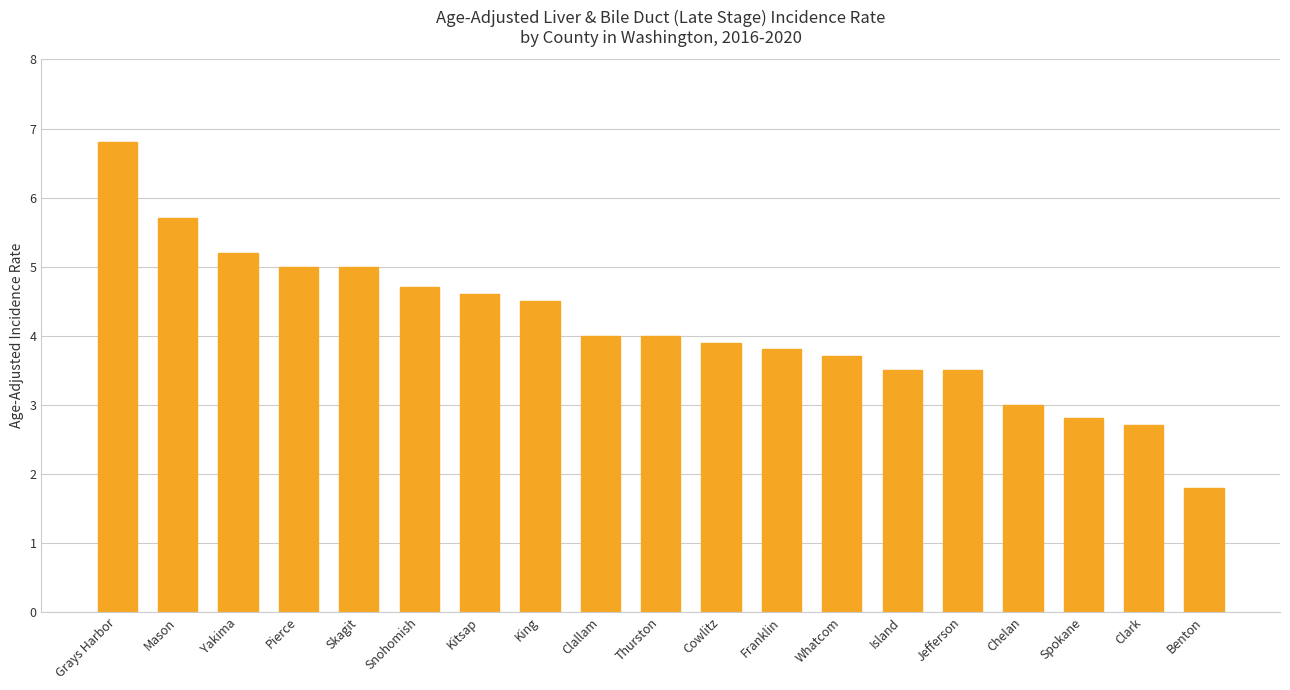

Reading left to right, transcribe all the data shown in this chart.

Grays Harbor=6.8	Mason=5.7	Yakima=5.2	Pierce=5.0	Skagit=5.0	Snohomish=4.7	Kitsap=4.6	King=4.5	Clallam=4.0	Thurston=4.0	Cowlitz=3.9	Franklin=3.8	Whatcom=3.7	Island=3.5	Jefferson=3.5	Chelan=3.0	Spokane=2.8	Clark=2.7	Benton=1.8